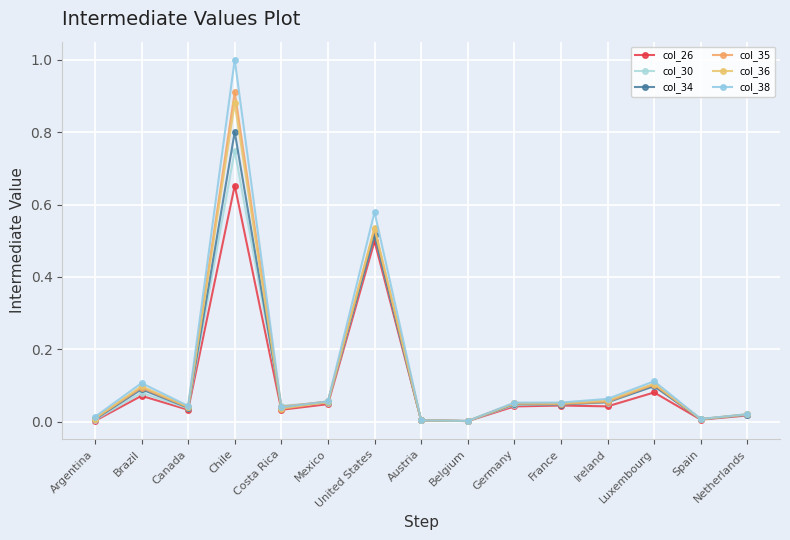

What is the sum of the col_38 values at Ireland and Costa Rica?

0.1